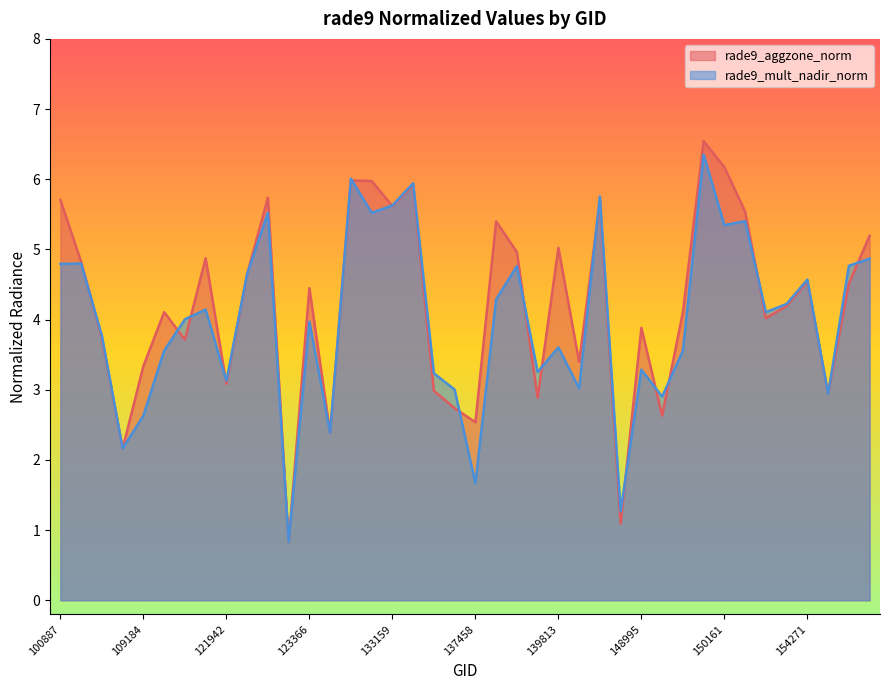

Is the value of rade9_aggzone_norm at 131704 greater than the value of rade9_mult_nadir_norm at 134260?

No